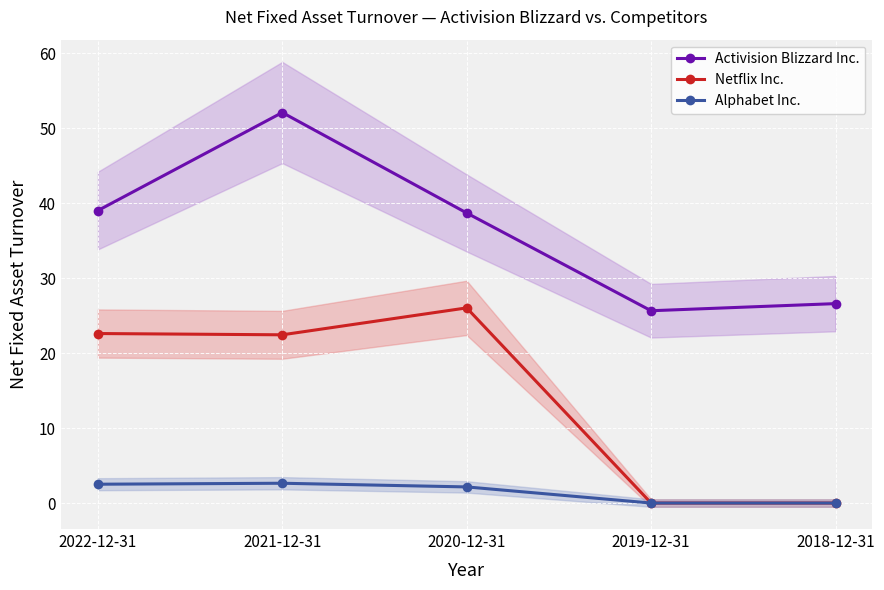

What are all the series names shown in the legend?

Activision Blizzard Inc., Netflix Inc., Alphabet Inc.